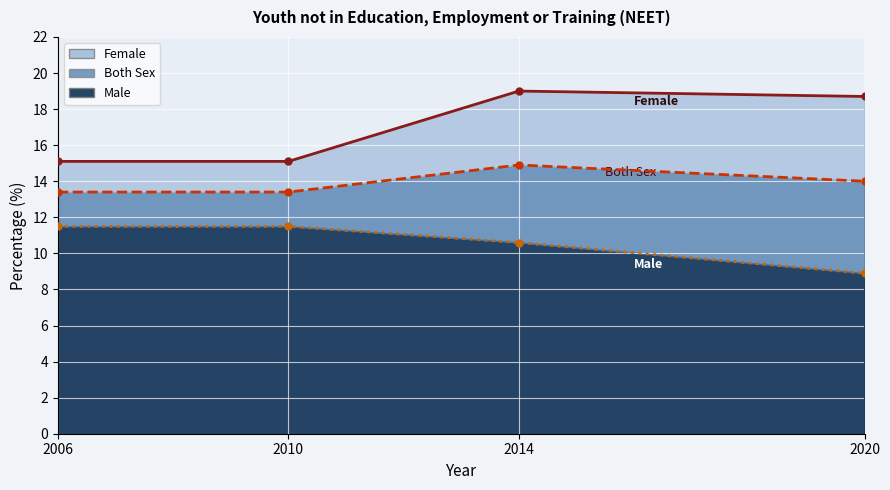

Which label corresponds to the smallest value in the chart?

2020